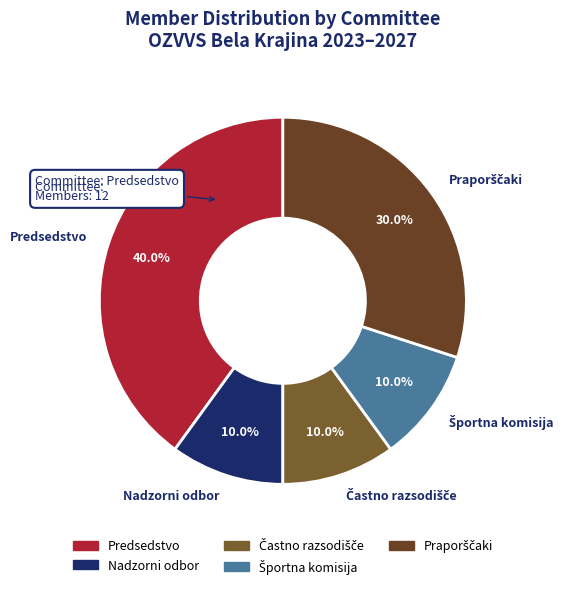

Is there a majority slice in this chart?

No